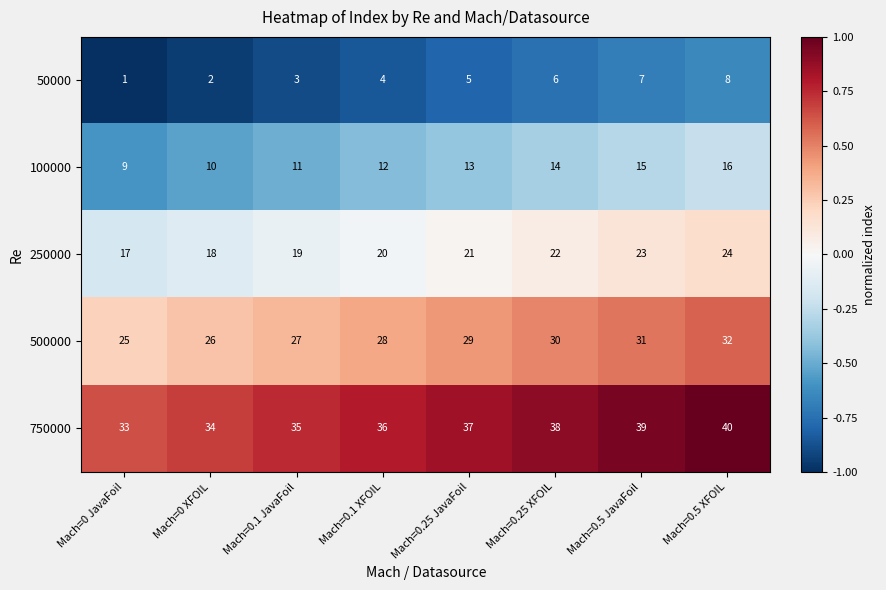

How many data points does each series have?

8